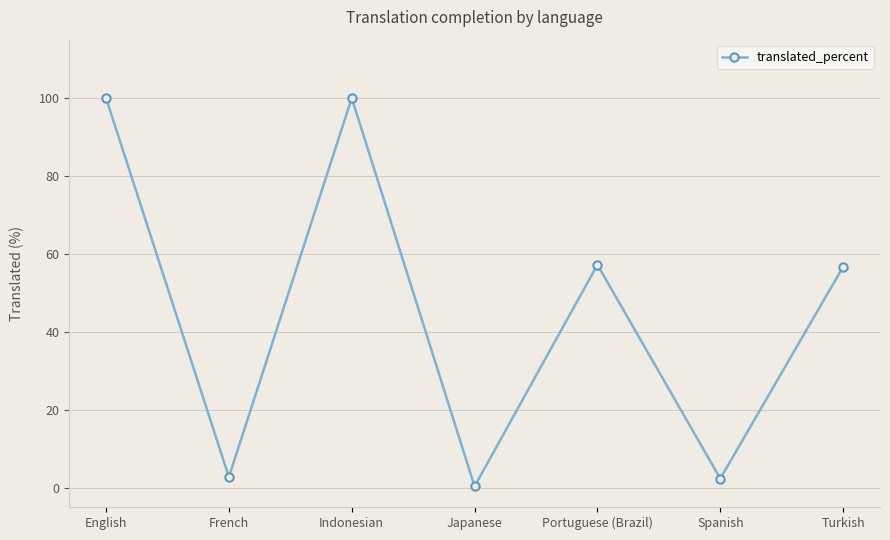

How many points are lower than both their immediate neighbors (excluding endpoints)?

3